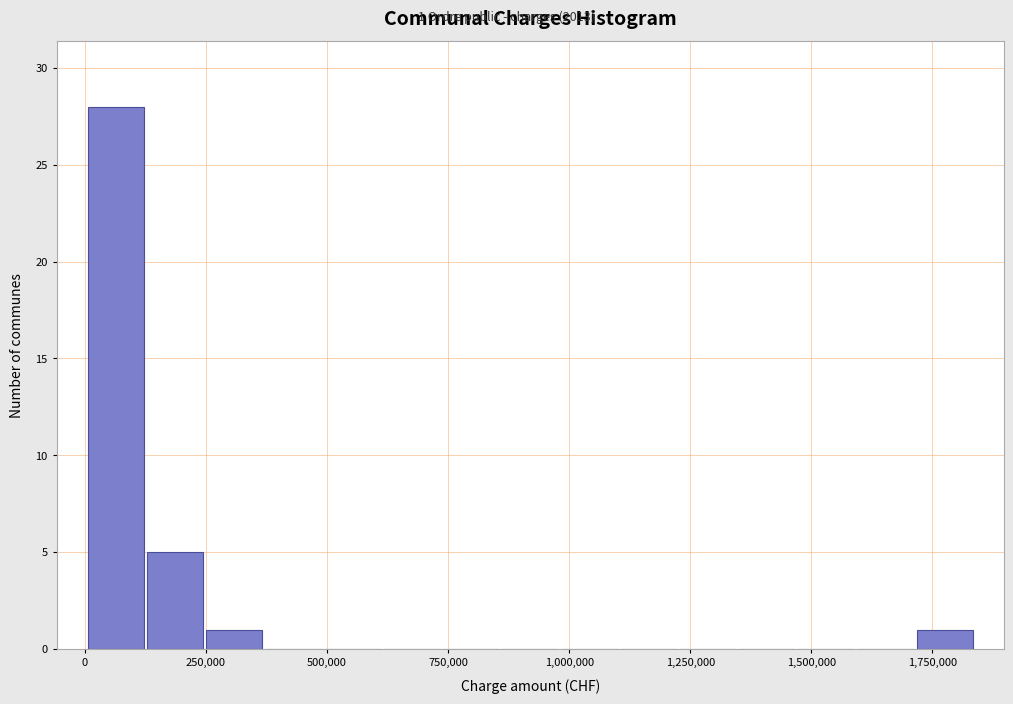

Read against the x-axis, roughly where is the centre of the tallest bar?

50000